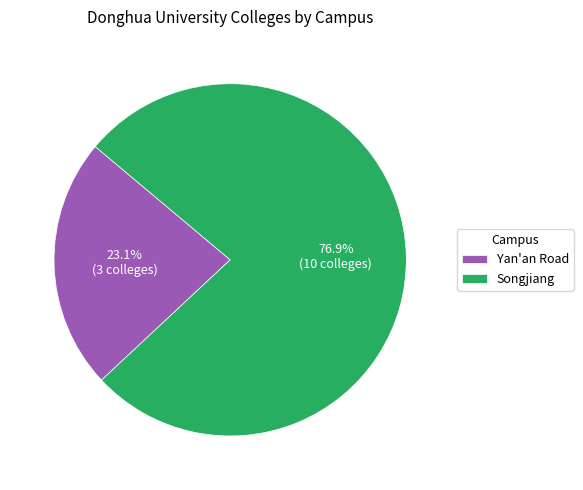

Is there a majority slice in this chart?

Yes